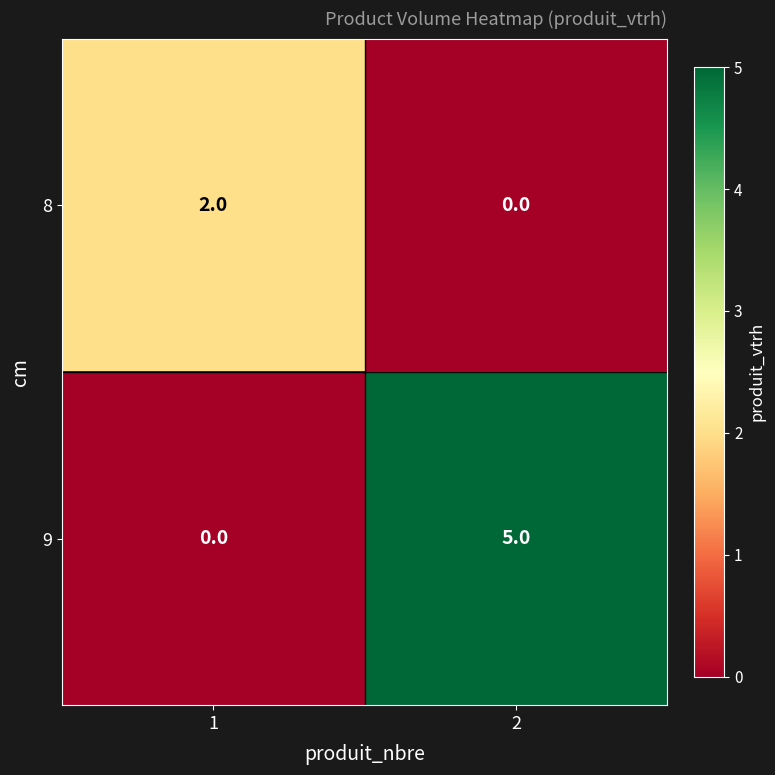

Which label corresponds to the largest value in the chart?

2